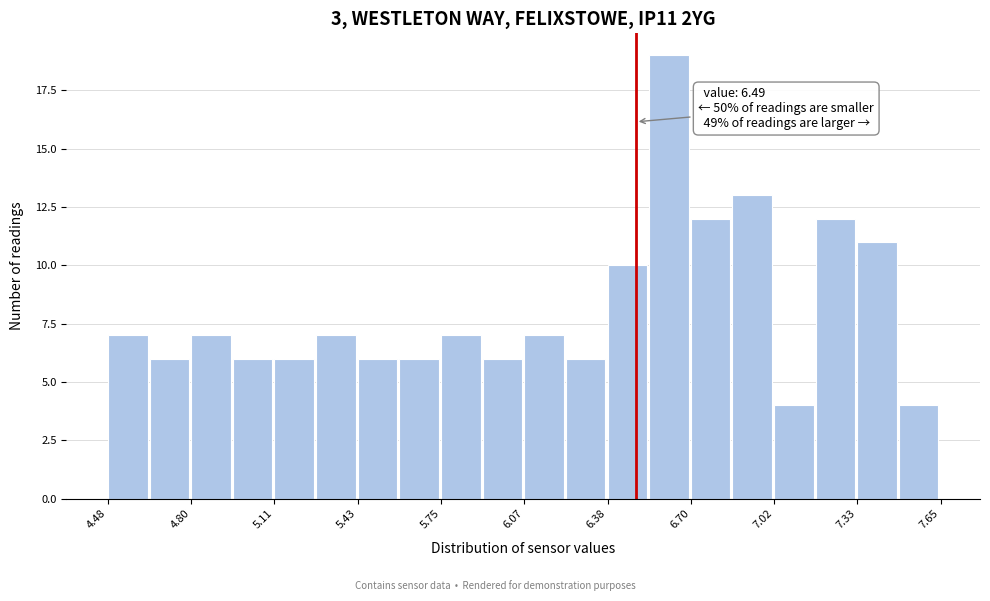

Read against the x-axis, roughly where is the centre of the tallest bar?

6.60